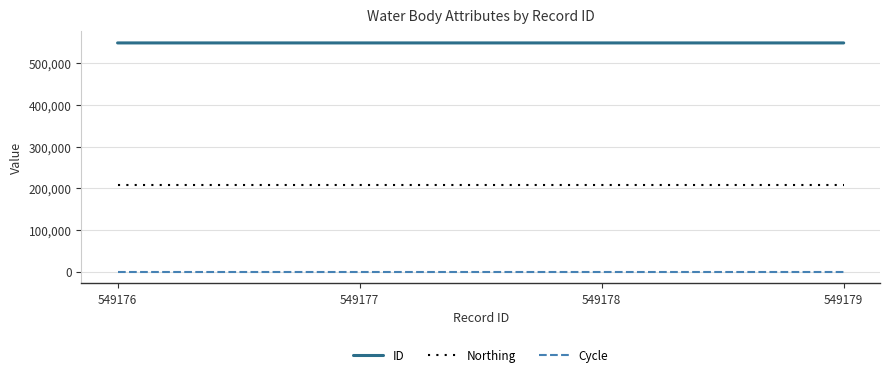

What is the minimum value for Cycle?

3